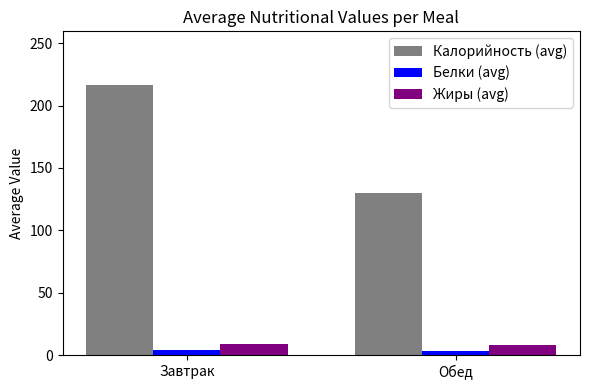

What is the spread (max minus min) of values at Завтрак?

211.7